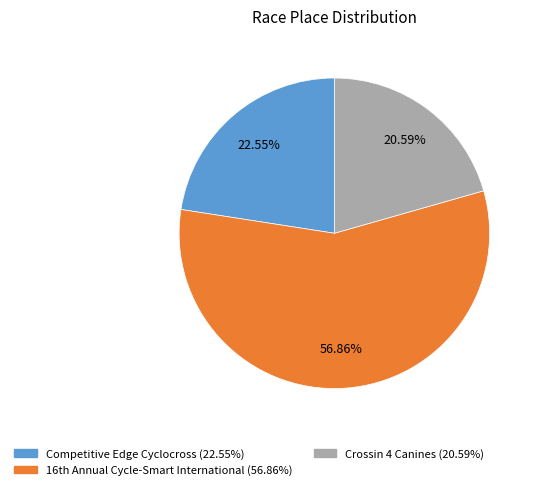

What is the smallest slice in the pie chart?

Crossin 4 Canines